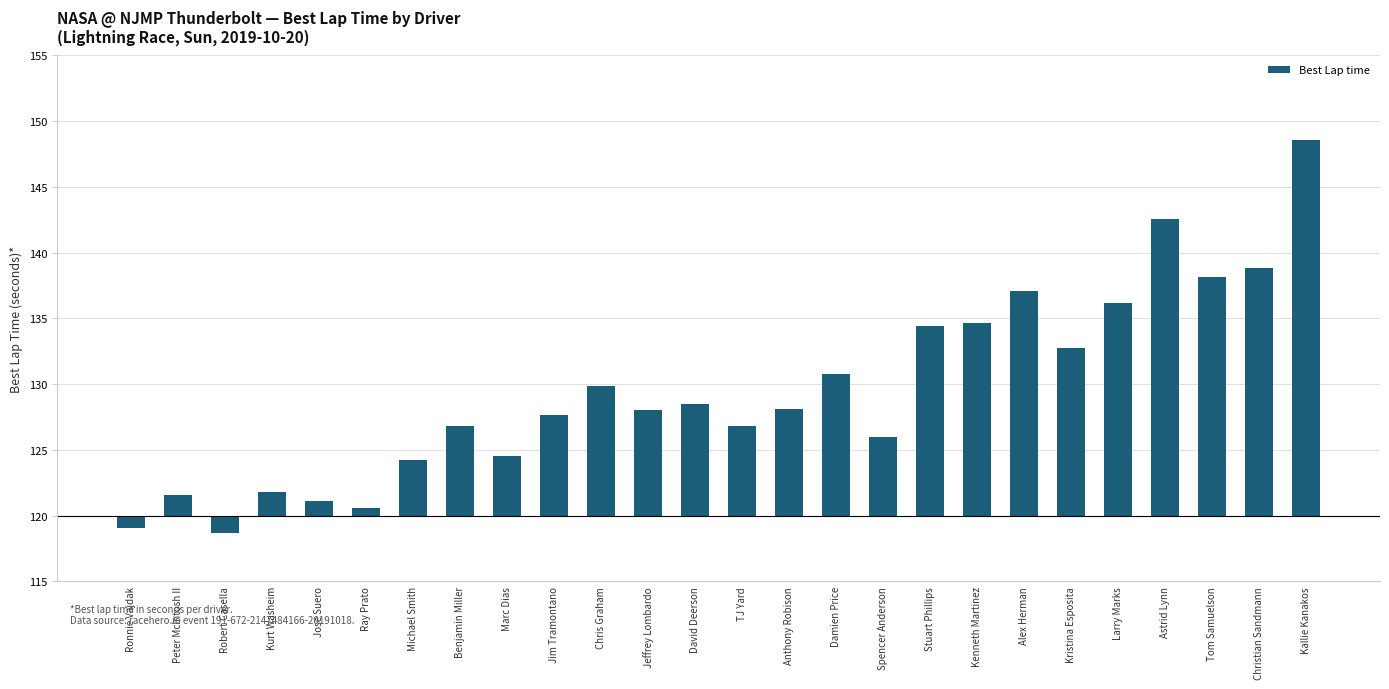

List the labels in order of value, smallest first.

Robert Casella, Ronnie Vajdak, Ray Prato, Jose Suero, Peter McIntosh II, Kurt Washeim, Michael Smith, Marc Dias, Spencer Anderson, Benjamin Miller, TJ Yard, Jim Tramontano, Jeffrey Lombardo, Anthony Robison, David Deerson, Chris Graham, Damien Price, Kristina Esposita, Stuart Phillips, Kenneth Martinez, Larry Marks, Alex Herman, Tom Samuelson, Christian Sandmann, Astrid Lynn, Kallie Kanakos